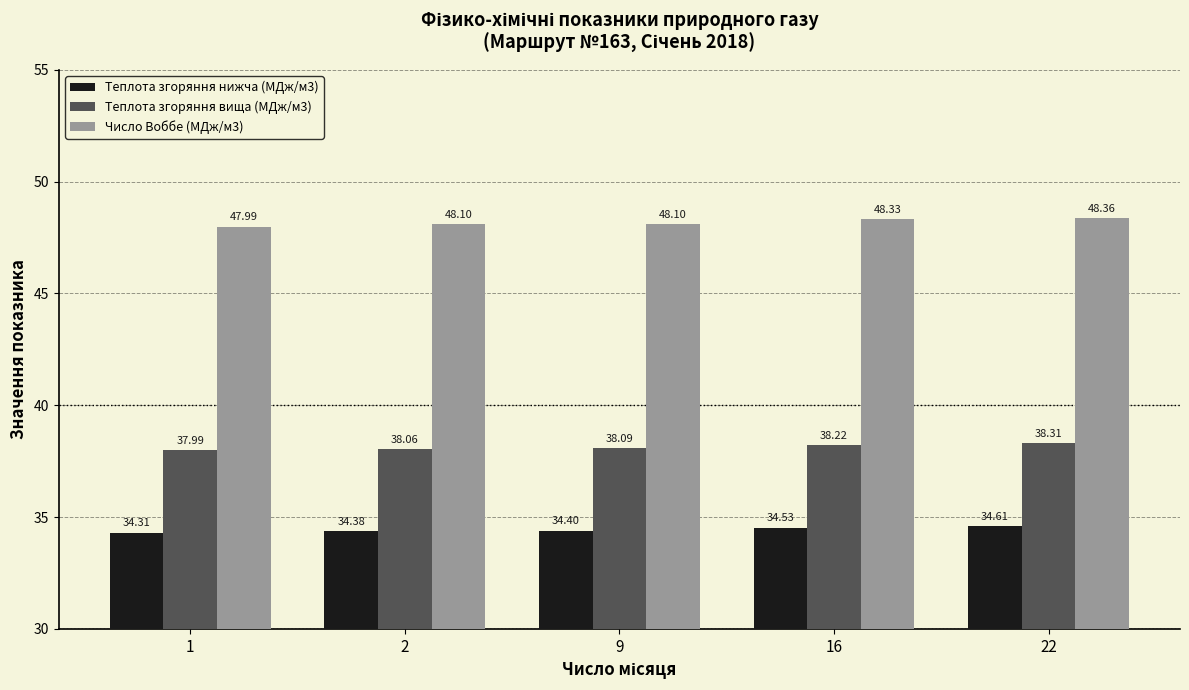

Which series has the largest range (max minus min)?

Число Воббе (МДж/м3)